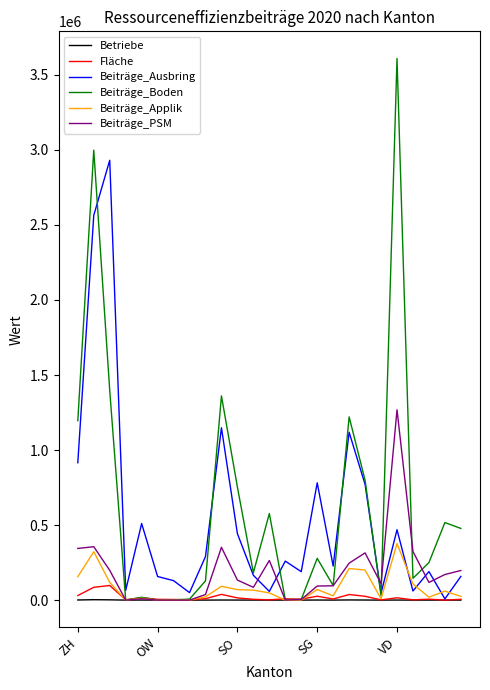

Which series has the widest spread of values?

Beiträge_Boden